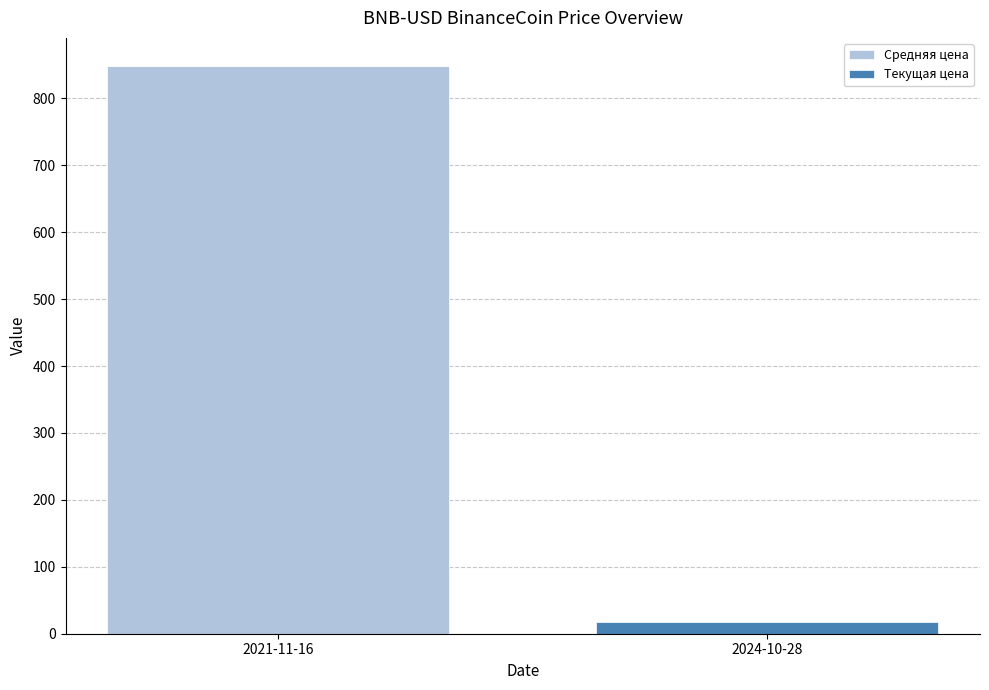

At which label does Средняя цена reach its peak?

2021-11-16